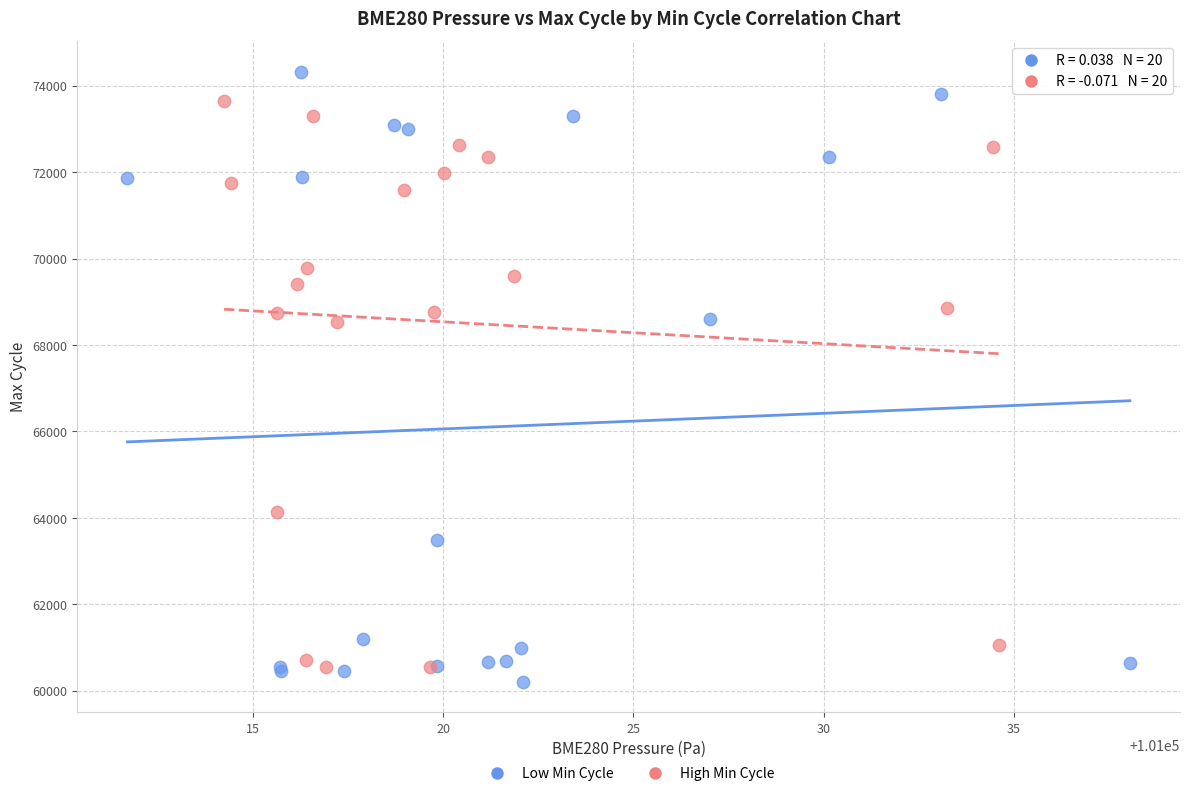

What are all the series names shown in the legend?

Low Min Cycle, High Min Cycle